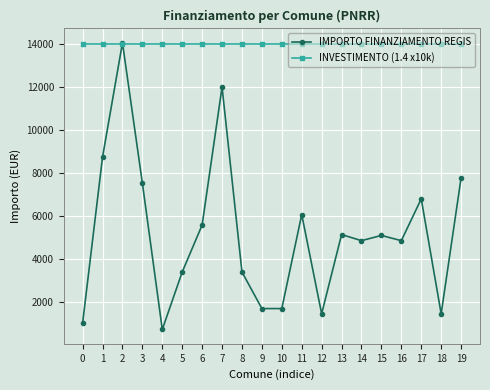

What is the average value of the IMPORTO FINANZIAMENTO REGIS series?

5172